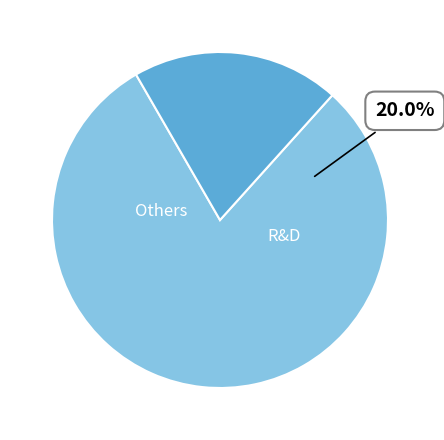

Is it true that 7 is 16% of the pie?

True